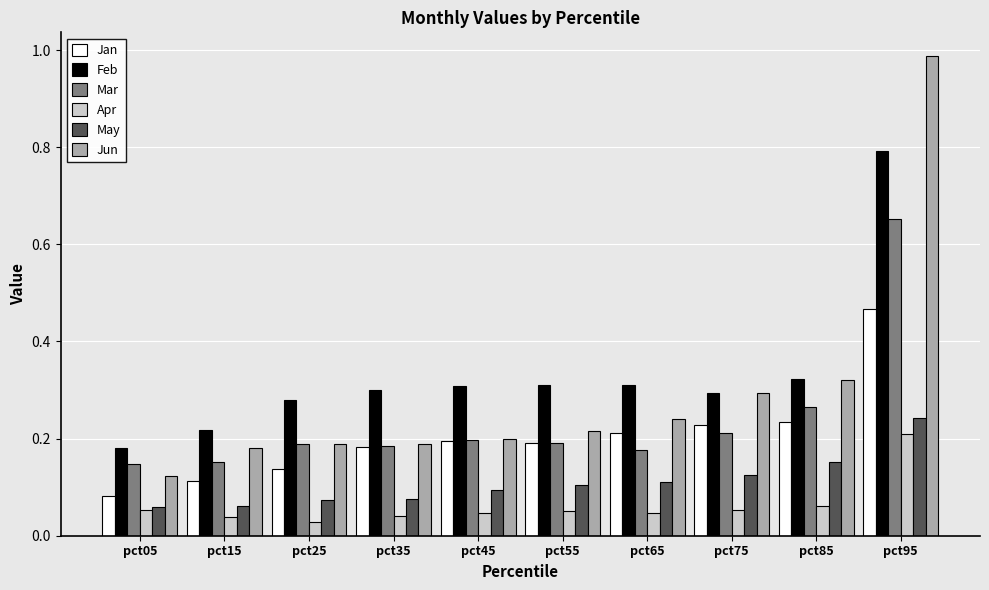

How many Apr values are between 0 and 1?

10